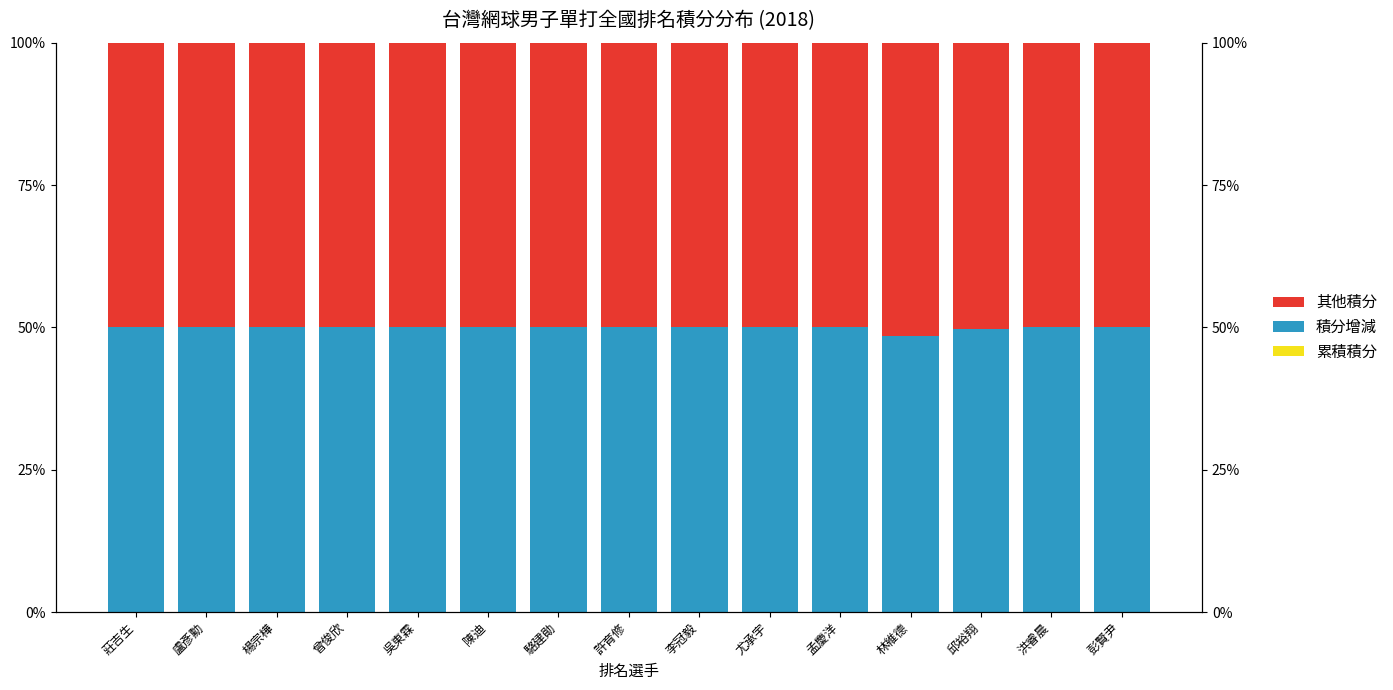

Where is 其他積分 nearest to the value 50?

莊吉生